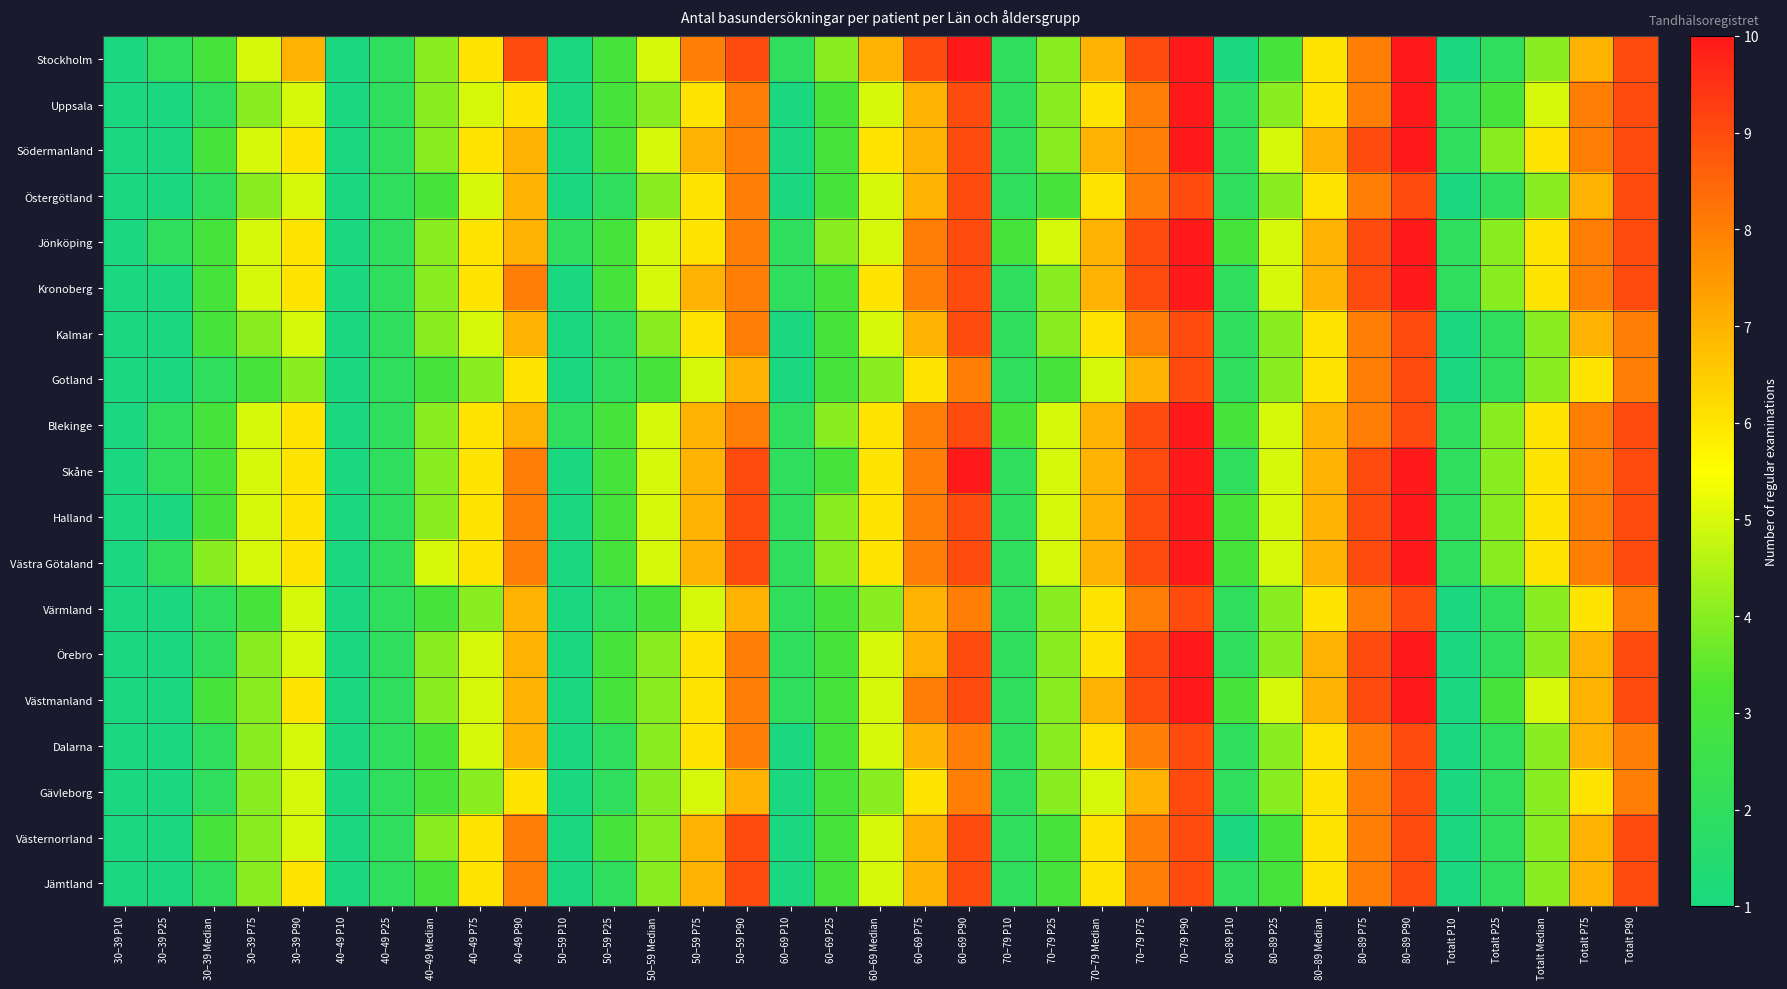

Between 80–89 Median and 60–69 P25, which is larger?

80–89 Median